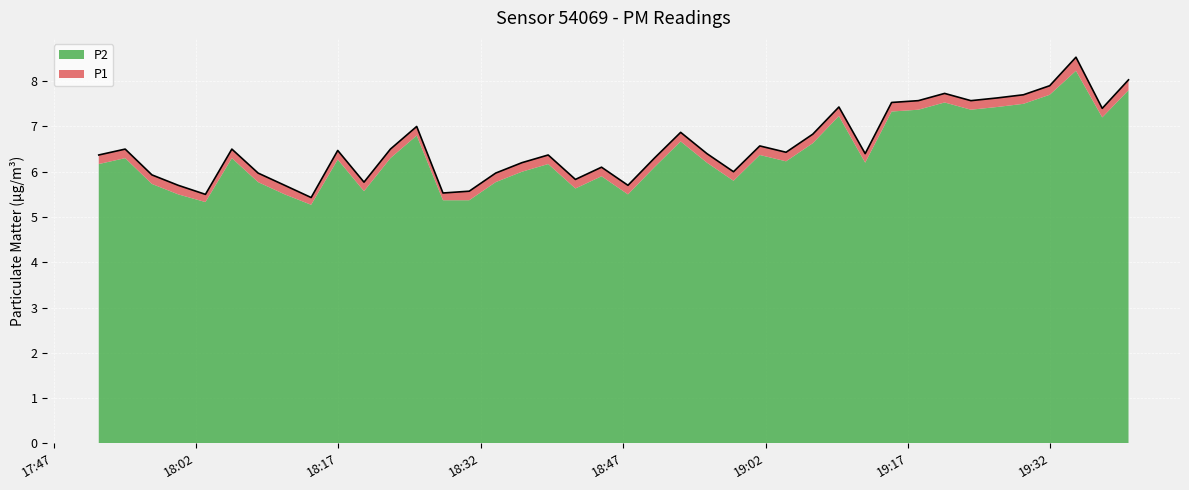

Which has a higher value, 2024-01-16T19:15:16 or 2024-01-16T18:58:37?

2024-01-16T19:15:16